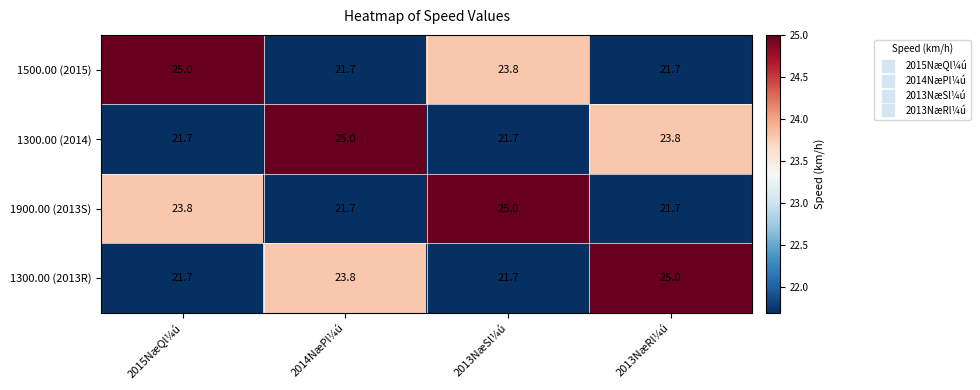

What is the difference between the 1500.00 (2015) values at 2013NæSl¼ú and 2013NæRl¼ú?

2.1